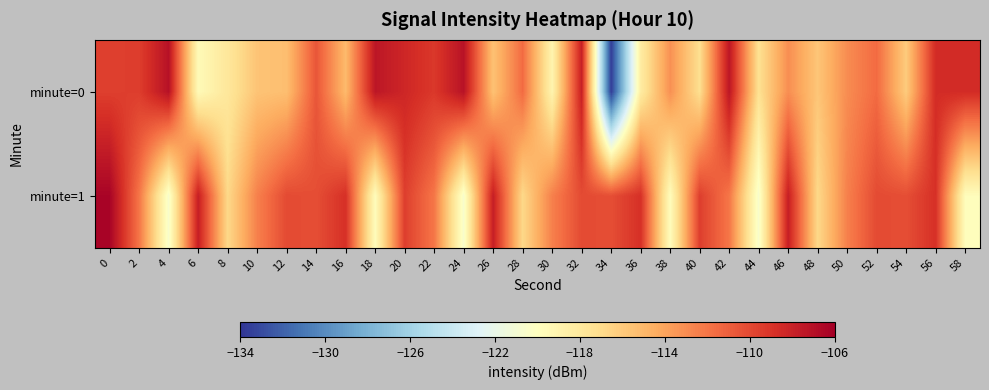

What is the total value across all series at 52?

-221.6